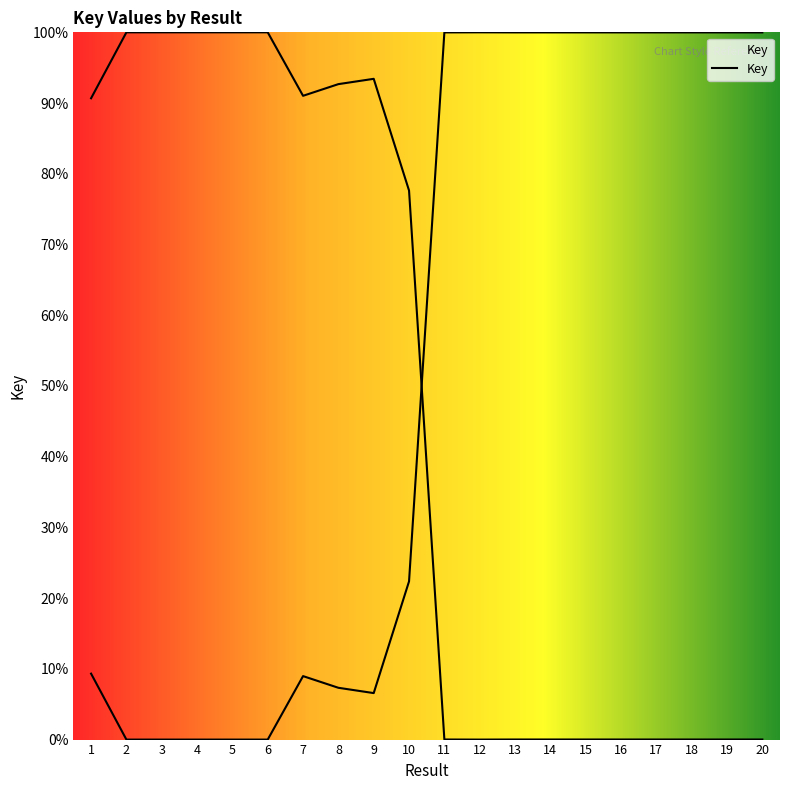

The value at 14 is 100.0. True or false?

True